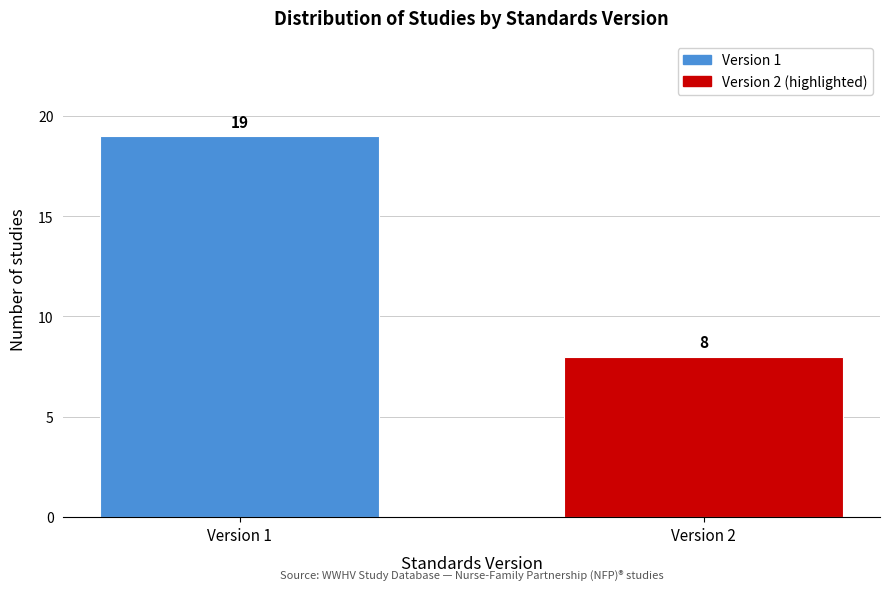

Reading right to left, what are all the values shown in this chart?

Version 2=8	Version 1=19